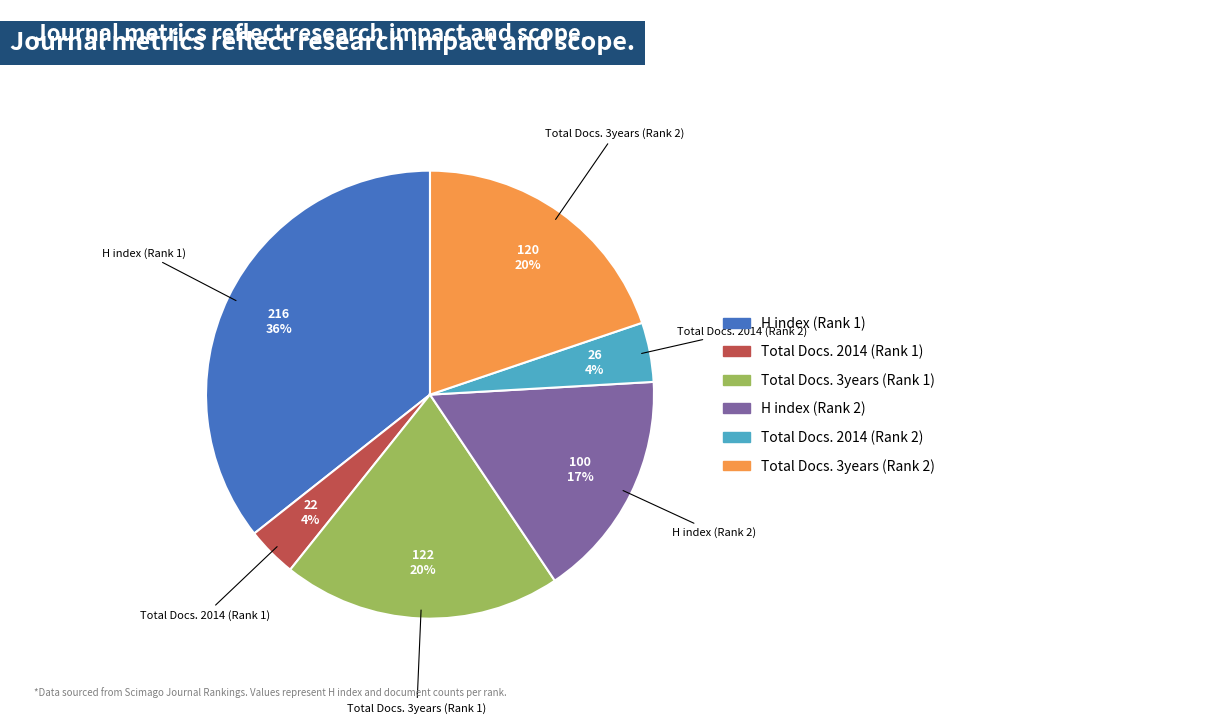

To the nearest percent, what is the difference between the largest and smallest slice percentages?

32%